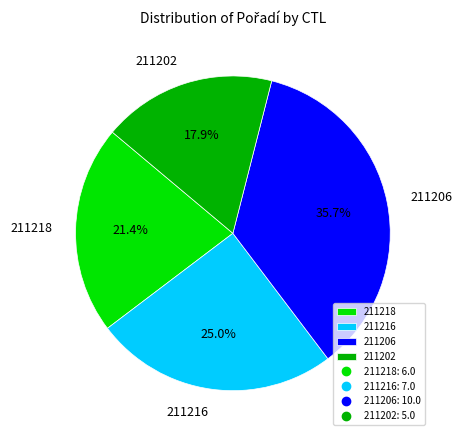

Which category has the smallest portion of the pie?

211202